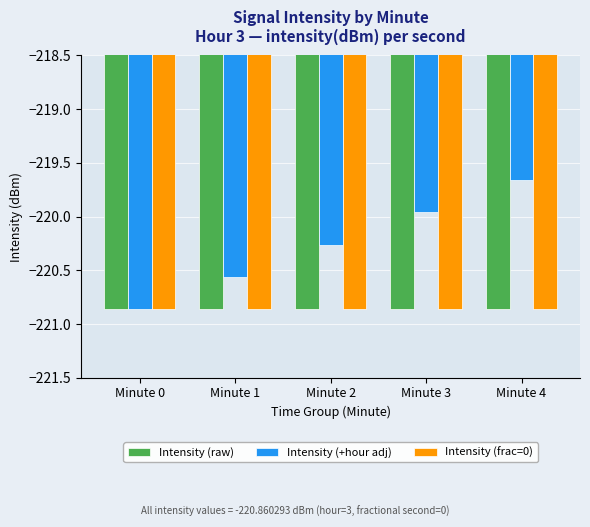

Between Minute 0 and Minute 3, which series saw the biggest shift?

Intensity (+hour adj)